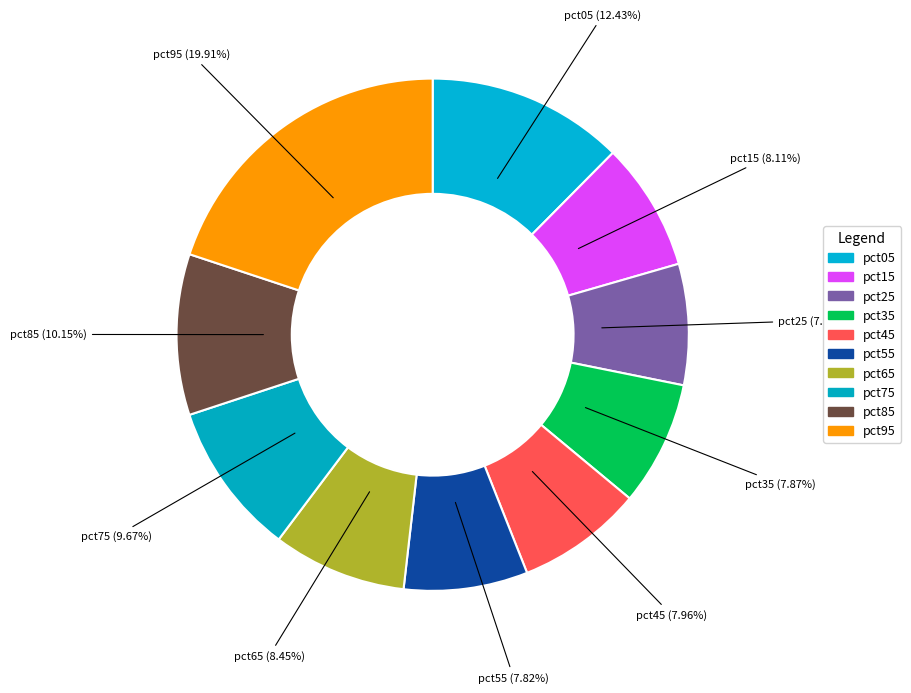

Is there any slice that represents more than half of the pie?

No